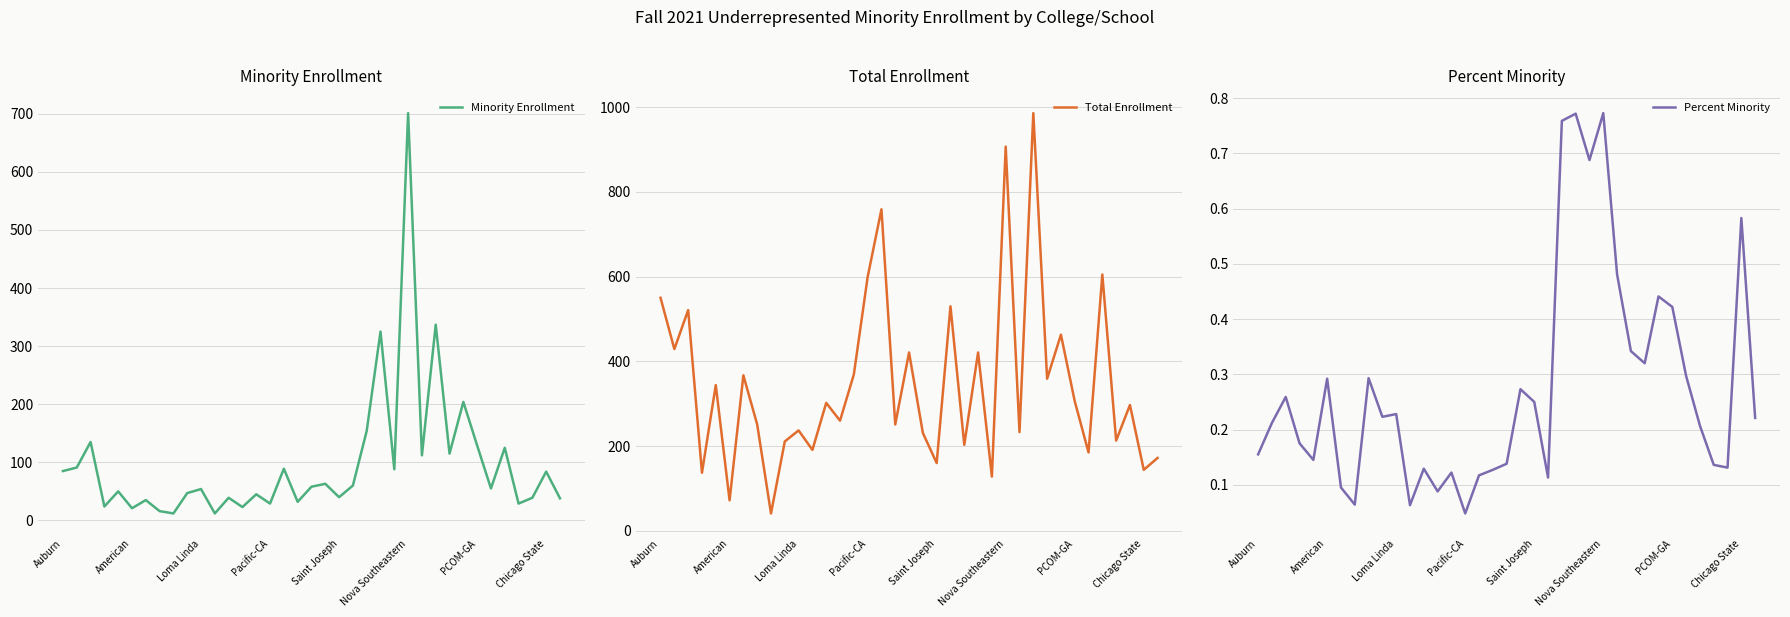

What is the highest value of the Minority Enrollment series?

701